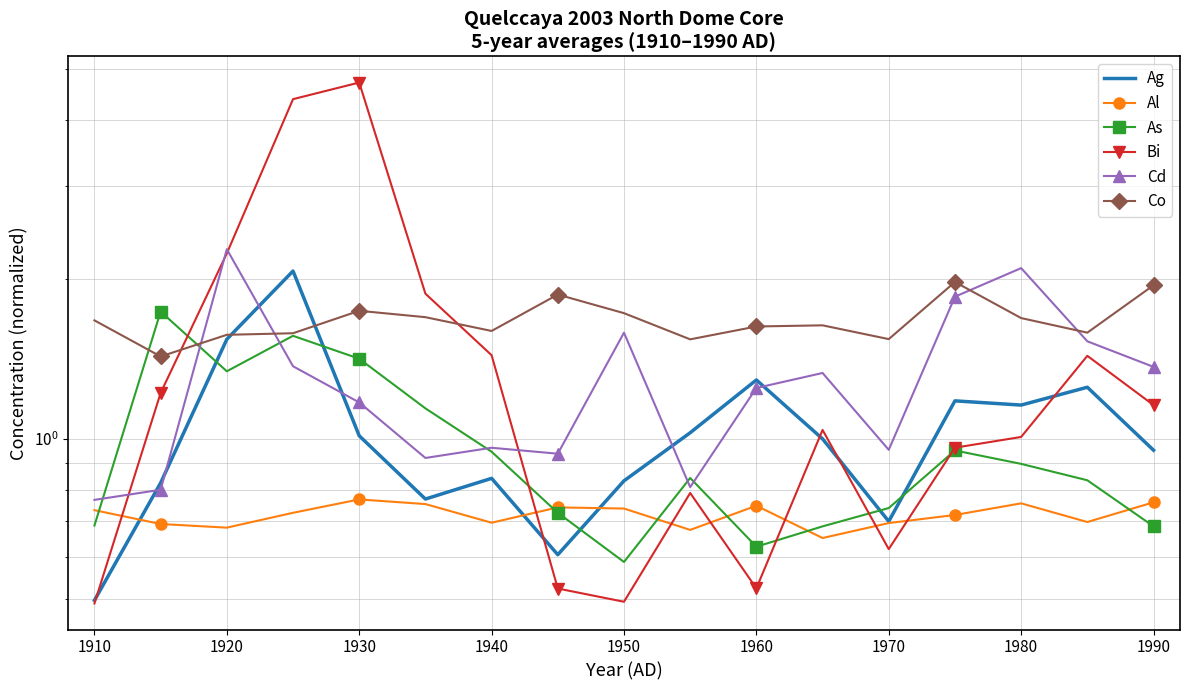

True or false: Bi and Co intersect in this chart.

True